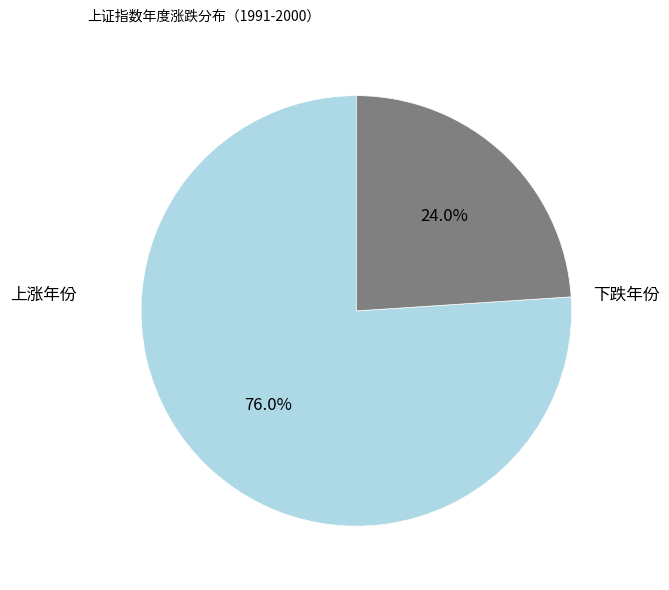

Does any single category account for the majority?

Yes